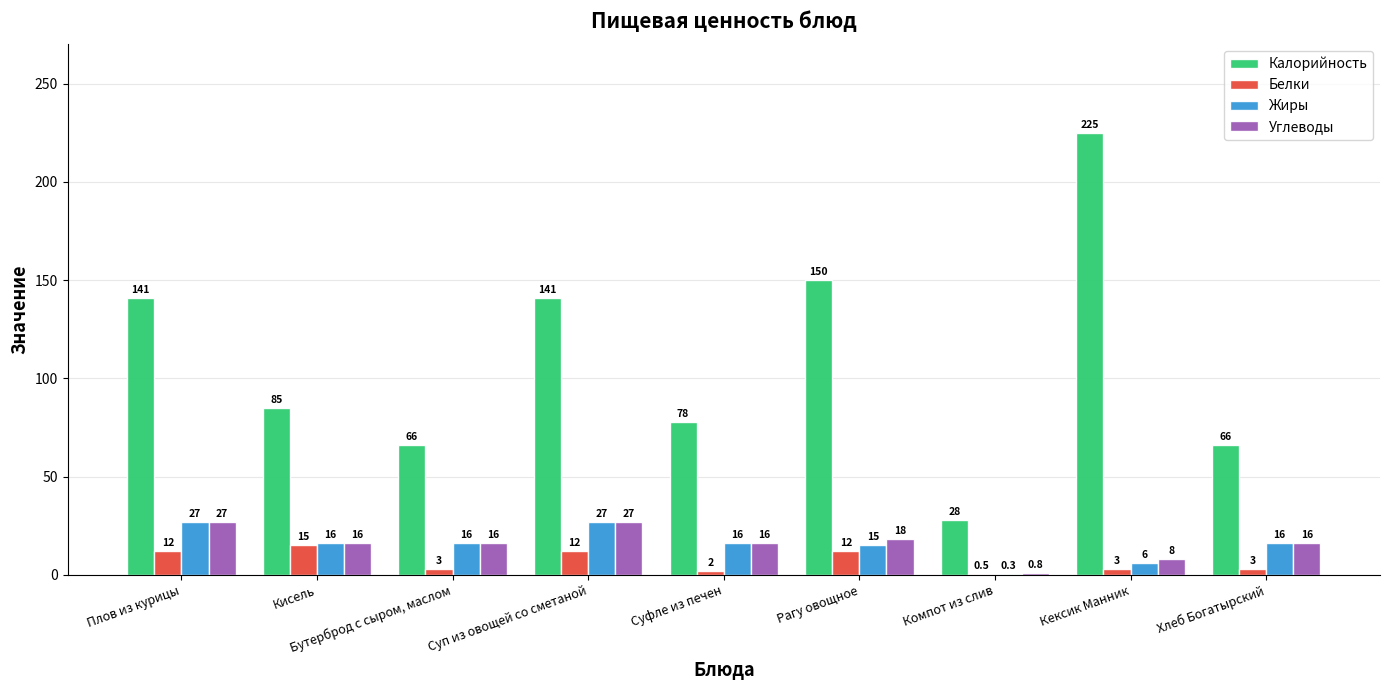

Reading left to right, what are all the values shown in this chart?

Калорийность: Плов из курицы=141.0	Кисель=85.0	Бутерброд с сыром, маслом=66.0	Суп из овощей со сметаной=141.0	Суфле из печен=78.0	Рагу овощное=150.0	Компот из слив=28.0	Кексик Манник=225.0	Хлеб Богатырский=66.0
Белки: Плов из курицы=12.0	Кисель=15.0	Бутерброд с сыром, маслом=3.0	Суп из овощей со сметаной=12.0	Суфле из печен=2.0	Рагу овощное=12.0	Компот из слив=0.5	Кексик Манник=3.0	Хлеб Богатырский=3.0
Жиры: Плов из курицы=27.0	Кисель=16.0	Бутерброд с сыром, маслом=16.0	Суп из овощей со сметаной=27.0	Суфле из печен=16.0	Рагу овощное=15.0	Компот из слив=0.3	Кексик Манник=6.0	Хлеб Богатырский=16.0
Углеводы: Плов из курицы=27.0	Кисель=16.0	Бутерброд с сыром, маслом=16.0	Суп из овощей со сметаной=27.0	Суфле из печен=16.0	Рагу овощное=18.0	Компот из слив=0.8	Кексик Манник=8.0	Хлеб Богатырский=16.0